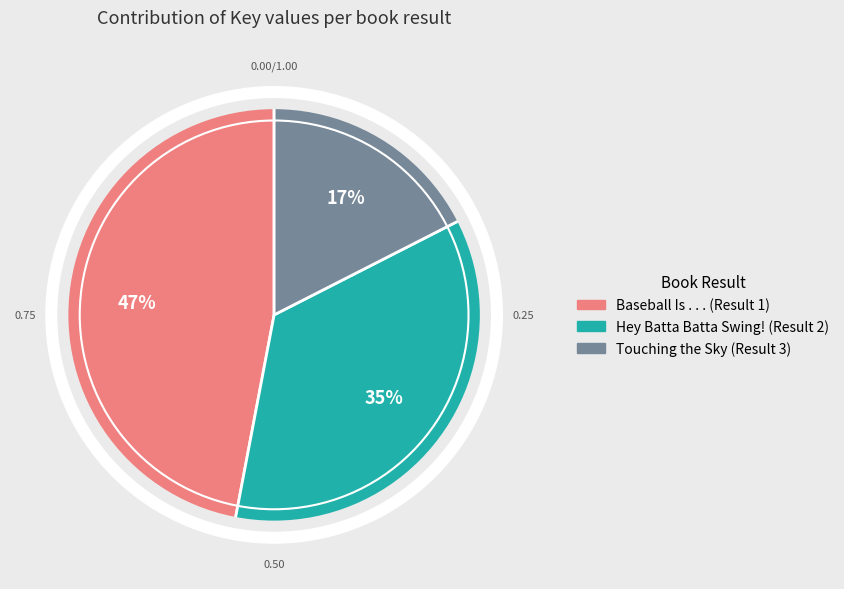

The Baseball Is . . . (Result 1) slice represents 47% of the pie. True or false?

True